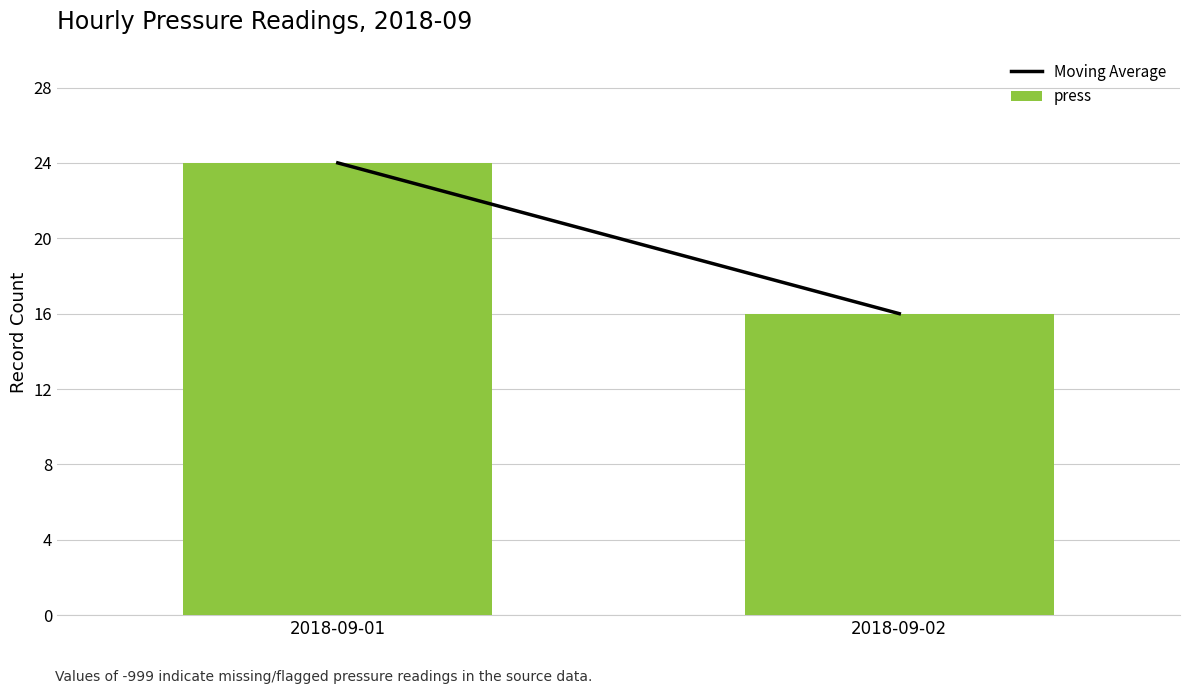

What is the sum of the values at 2018-09-01 and 2018-09-02?

40